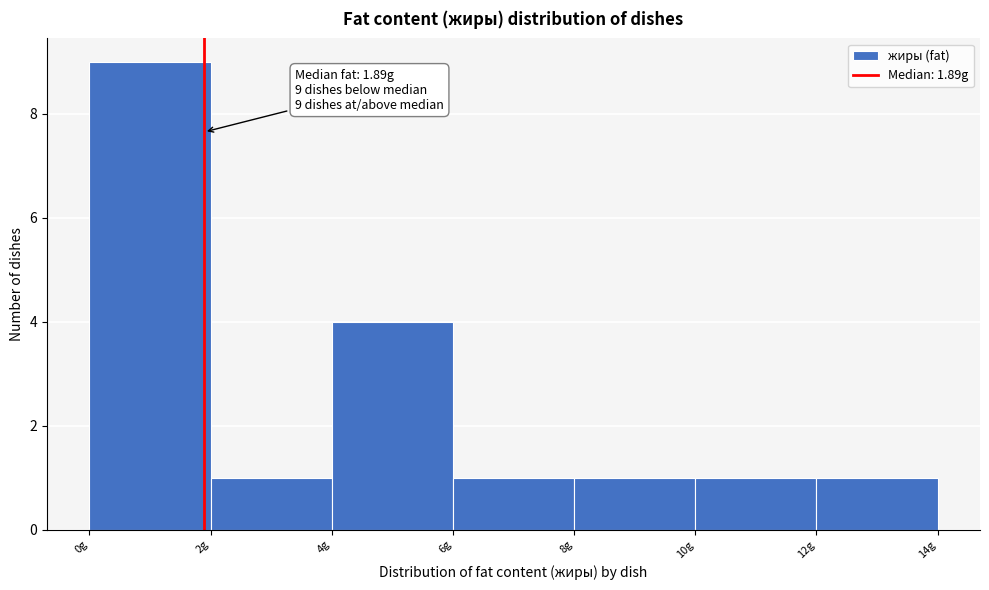

Over which range of the x-axis is the bar tallest?

0 to 2